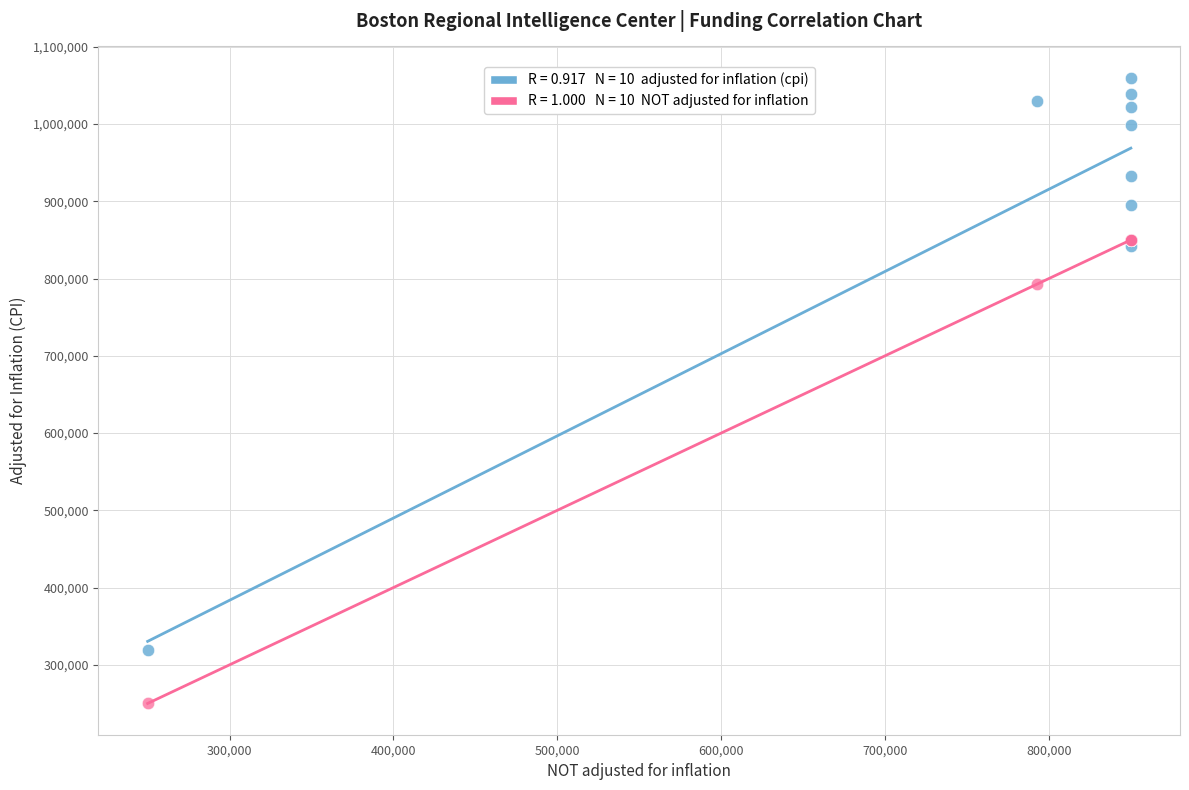

Across all series, what Y value is closest to 654976?

792669